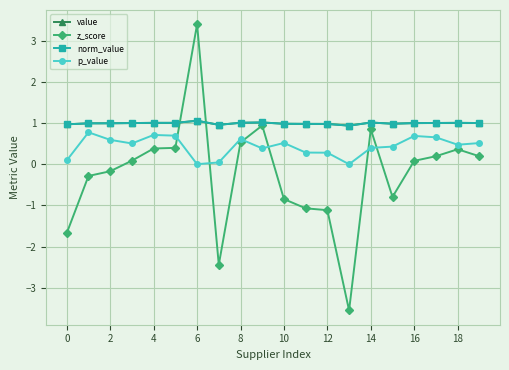

List the series in order of their peak value, lowest first.

p_value, value, norm_value, z_score